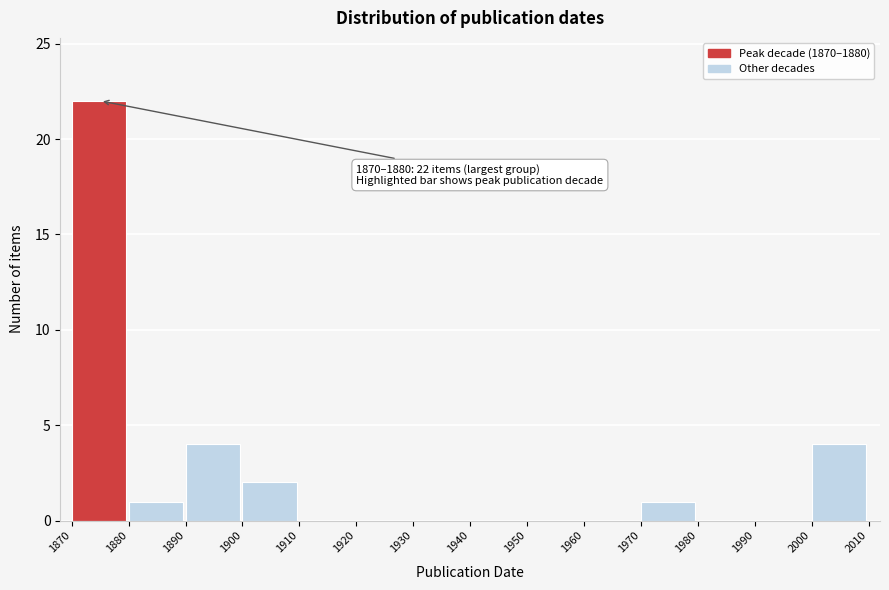

Over which range of the x-axis is the bar tallest?

1870 to 1880